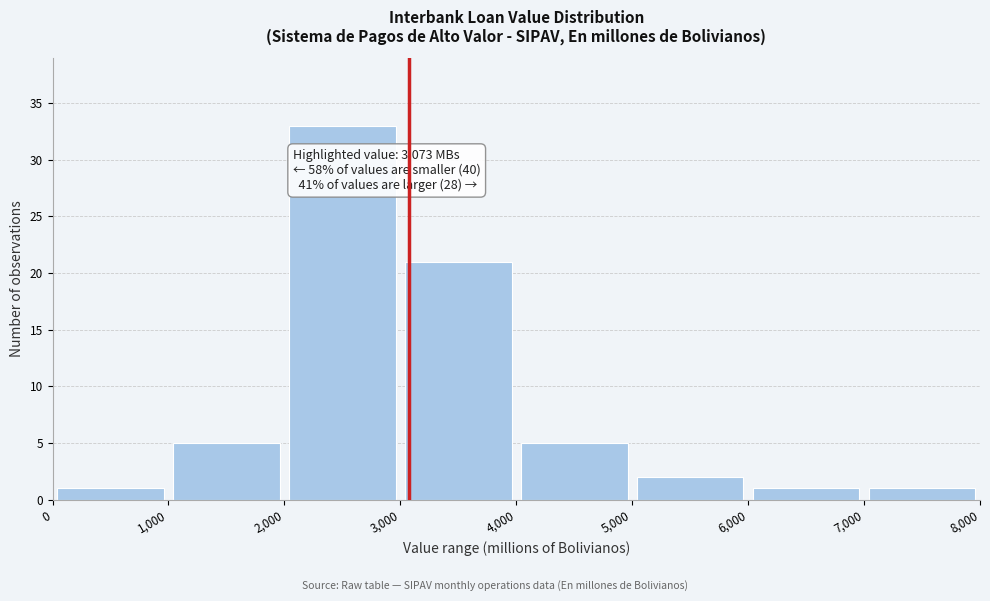

Over which range of the x-axis is the bar tallest?

2,000 to 3,000